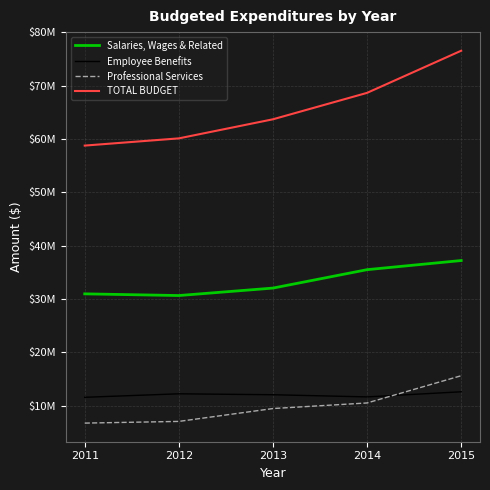

What are all the series names shown in the legend?

Salaries, Wages & Related, Employee Benefits, Professional Services, TOTAL BUDGET